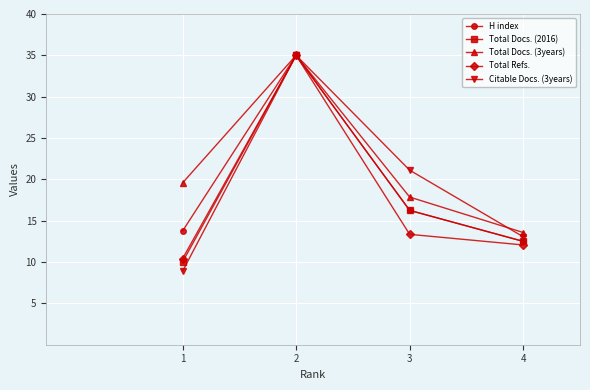

Which label corresponds to the smallest value in the chart?

1